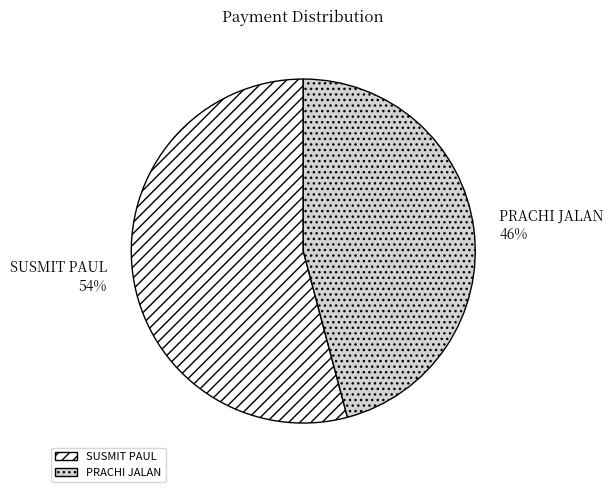

Count the number of slices in the pie.

2